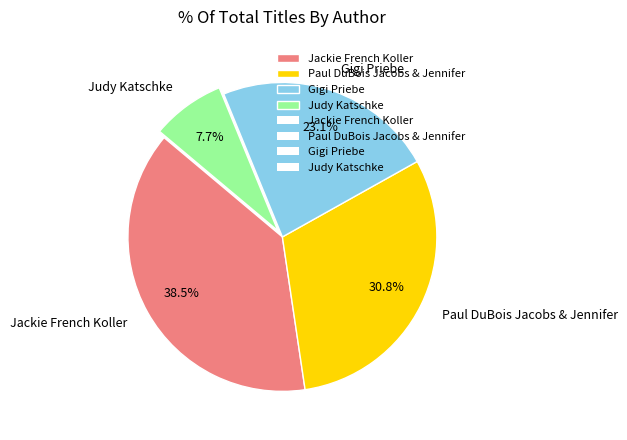

Approximately how many times larger is the value at Paul DuBois Jacobs & Jennifer compared to Judy Katschke?

4.0